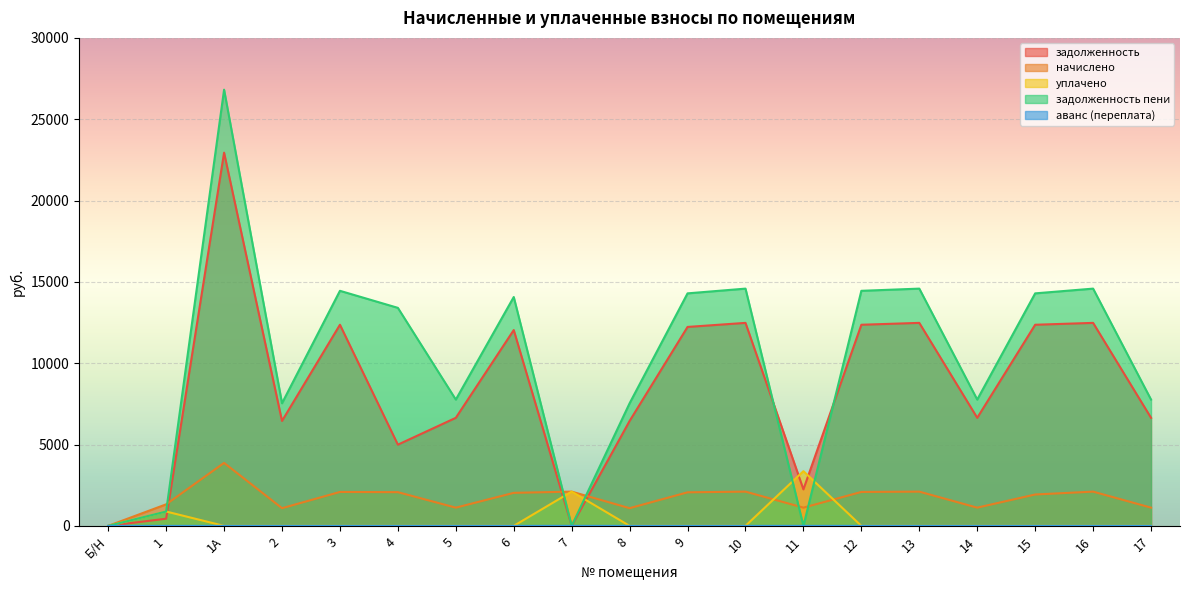

True or false: начислено has more than 1 points higher than both neighbors.

True